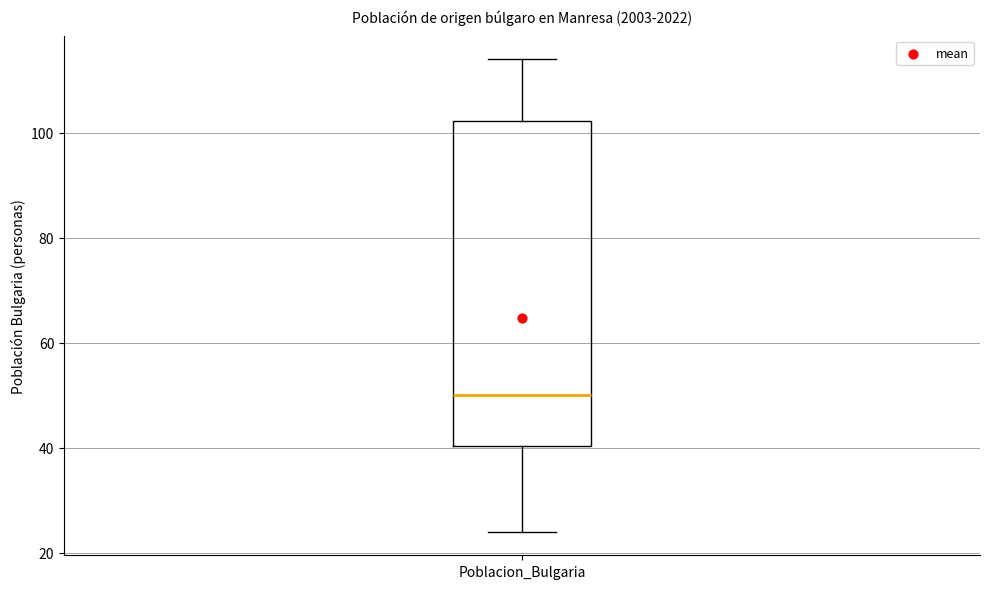

Read this box plot against the y-axis: the position of the median line, the range covered by the box, and the ends of both whiskers. The values are not printed on the chart, so give them approximately, as read against the axis.

median 50, box 40 to 102, whiskers 24 to 114